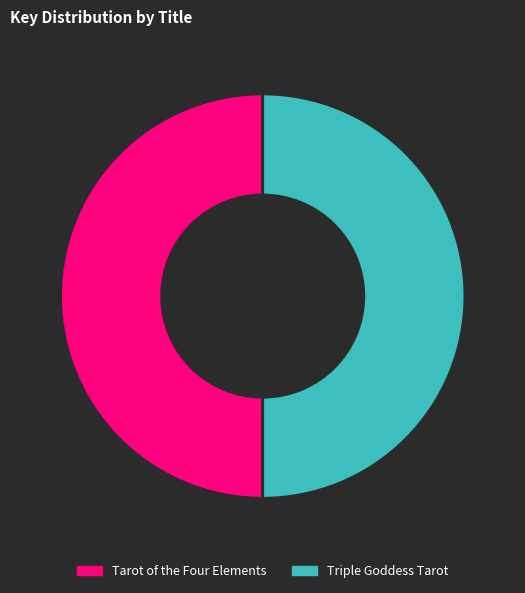

Is the sum of Tarot of the Four Elements and Triple Goddess Tarot greater than half?

Yes